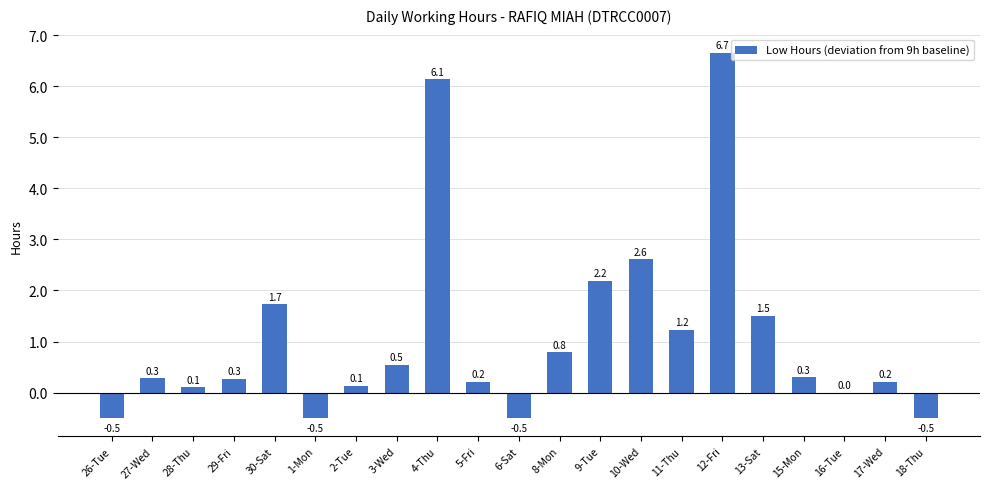

At which label is the value closest to 3?

10-Wed